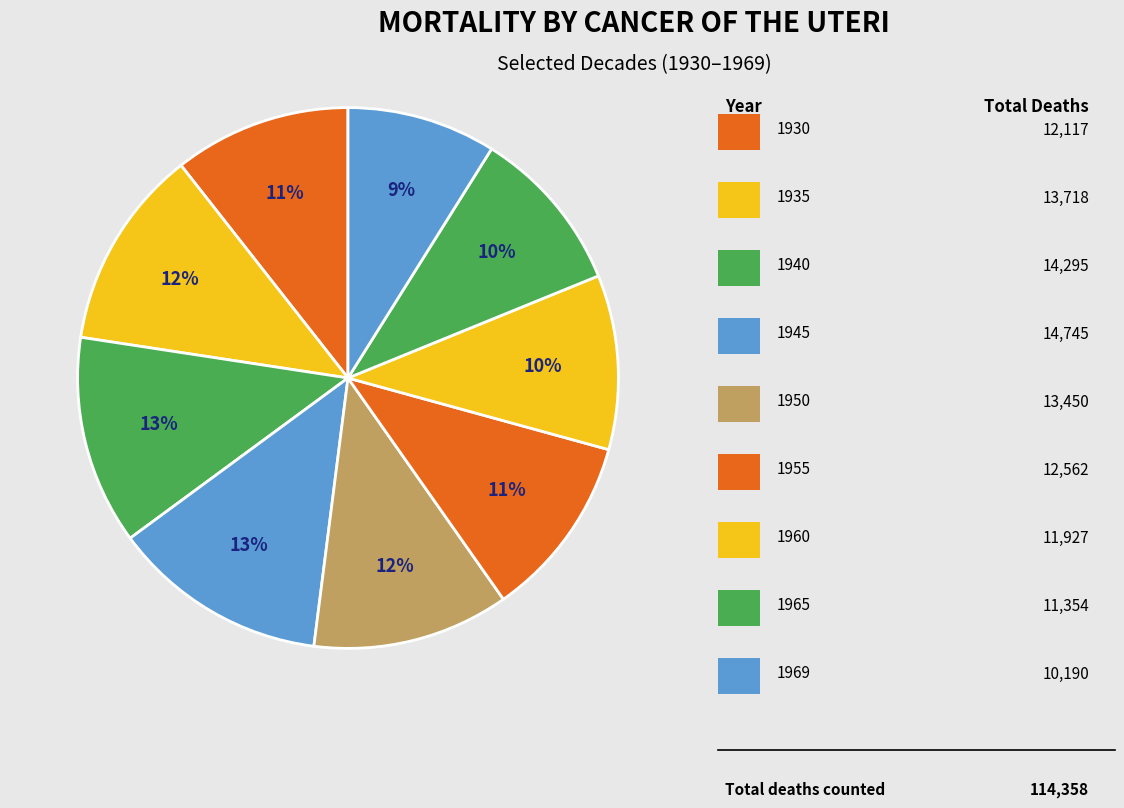

To the nearest percent, what is the average slice percentage?

11%